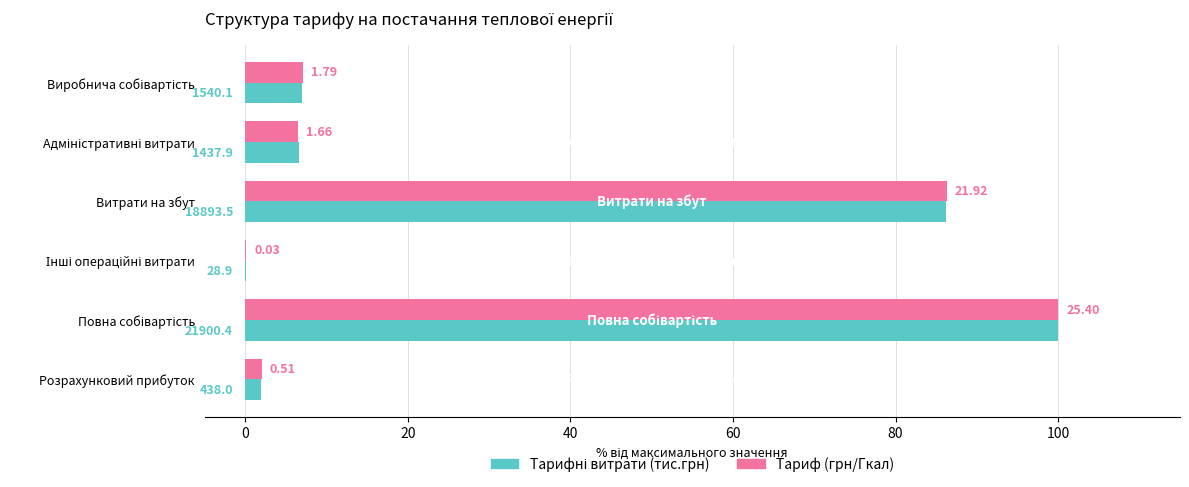

Reading left to right, what are all the values shown in this chart?

Тарифні витрати (тис.грн): 7.0	6.6	86.3	0.1	100.0	2.0
Тариф (грн/Гкал): 7.0	6.5	86.3	0.1	100.0	2.0